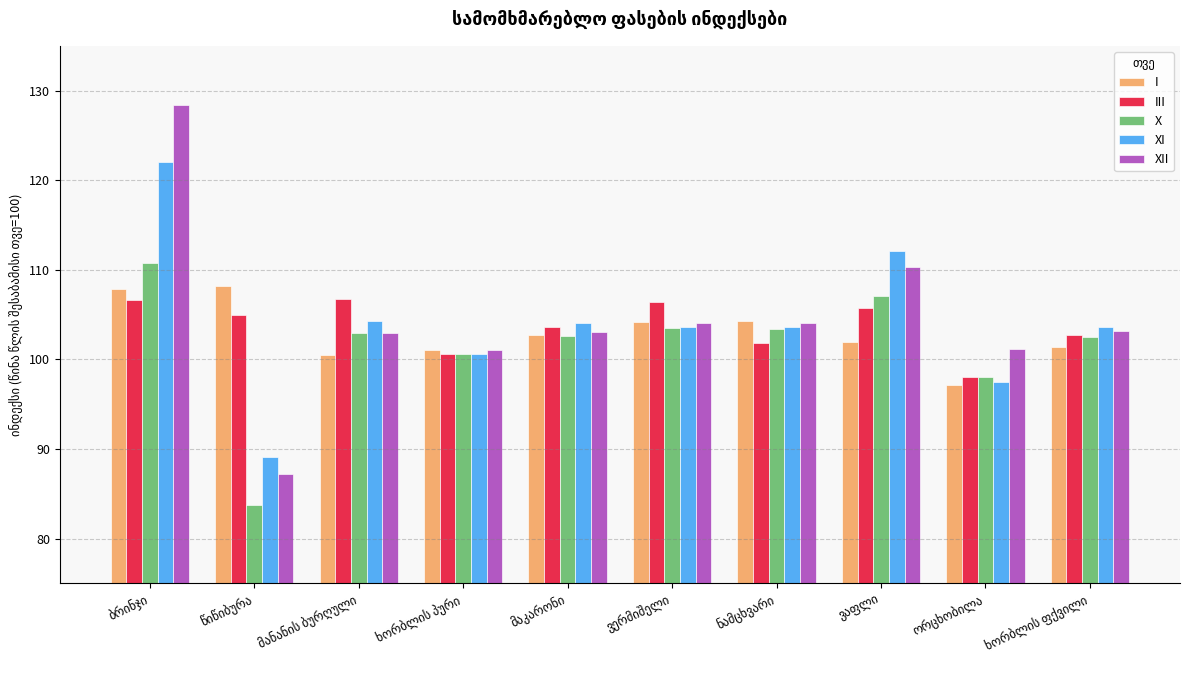

What is the value of the X bar at the 4th from the left?

100.6